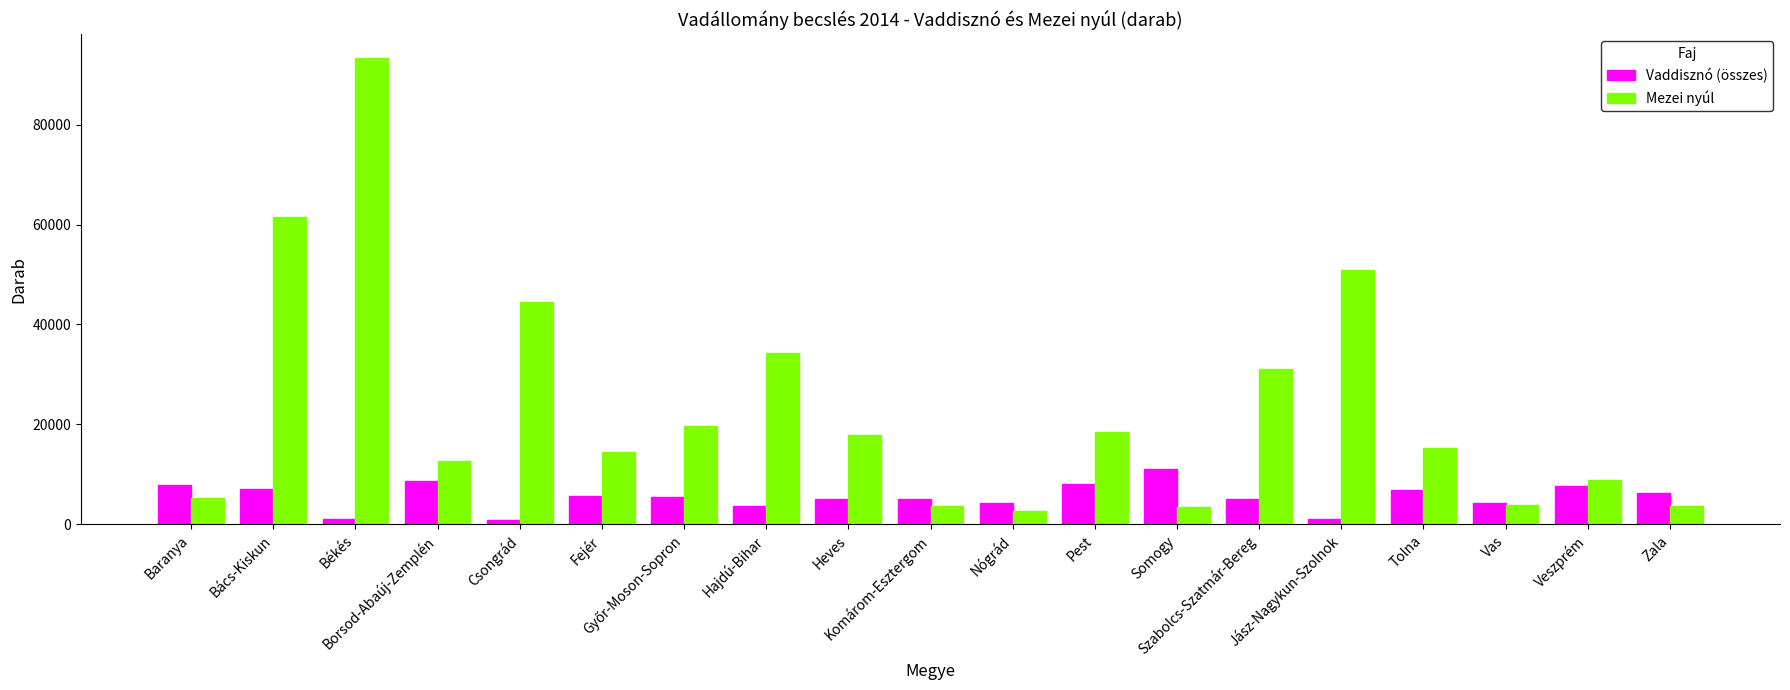

What is the smallest value displayed?

792